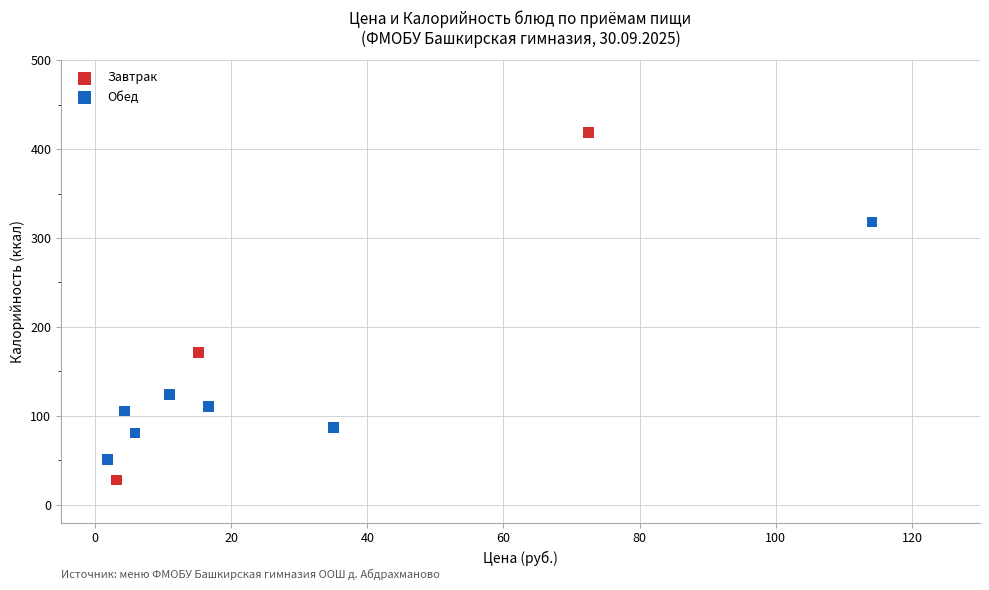

Which series contains the lowest Y value?

Завтрак